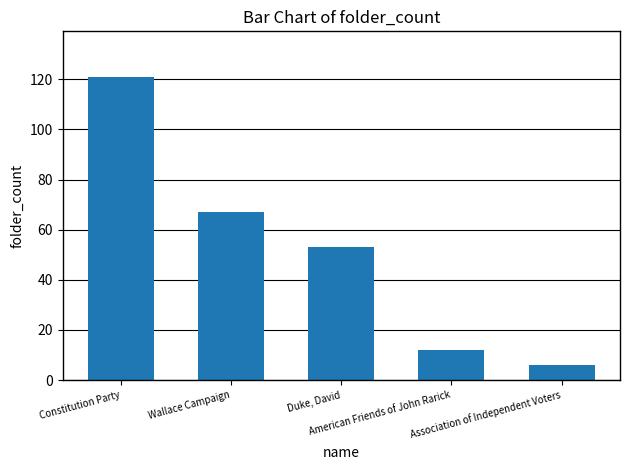

Rank the categories by value from highest to lowest.

Constitution Party, Wallace Campaign, Duke, David, American Friends of John Rarick, Association of Independent Voters